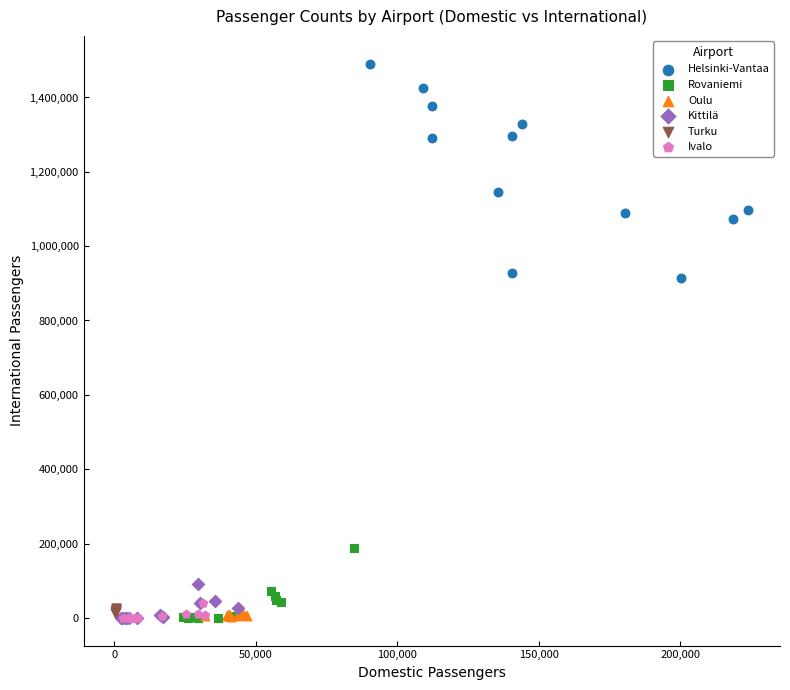

Which series has the widest spread of Y values?

Helsinki-Vantaa